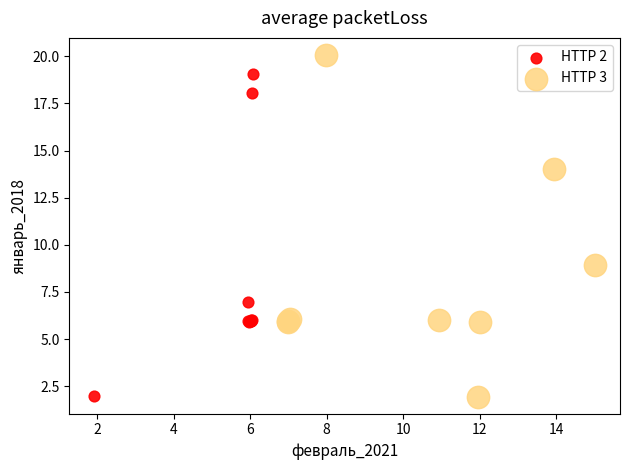

Which series reaches the maximum Y coordinate?

HTTP 3